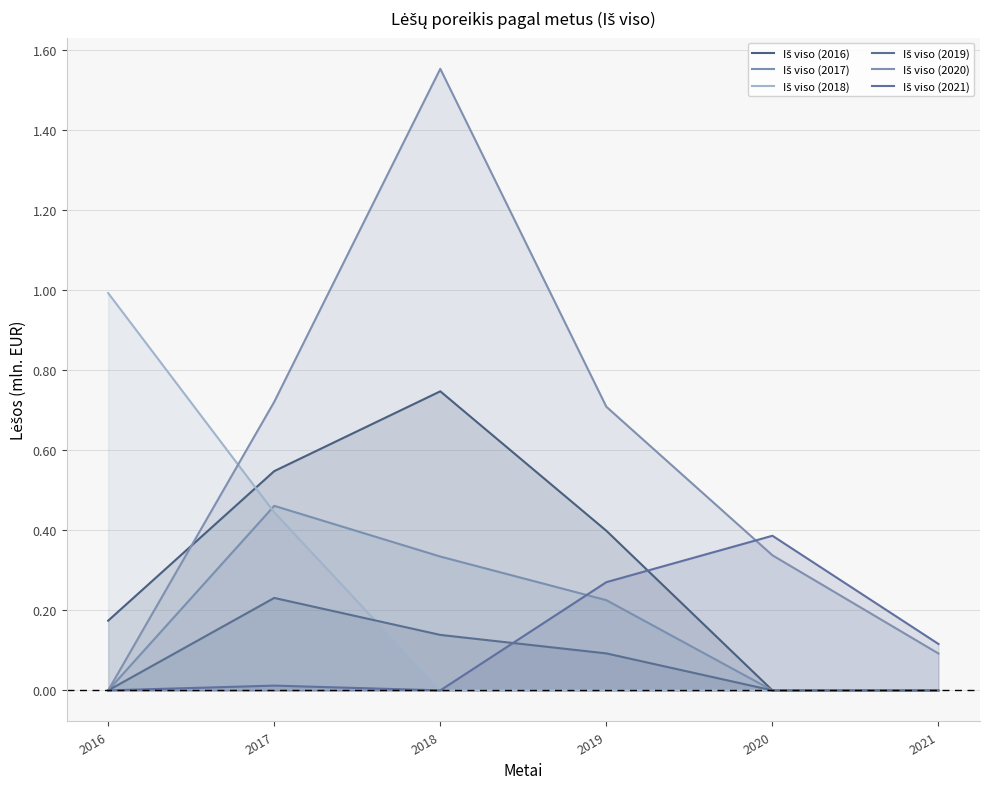

What is the value of the Iš viso (2017) point at the 4th from the left?

0.2